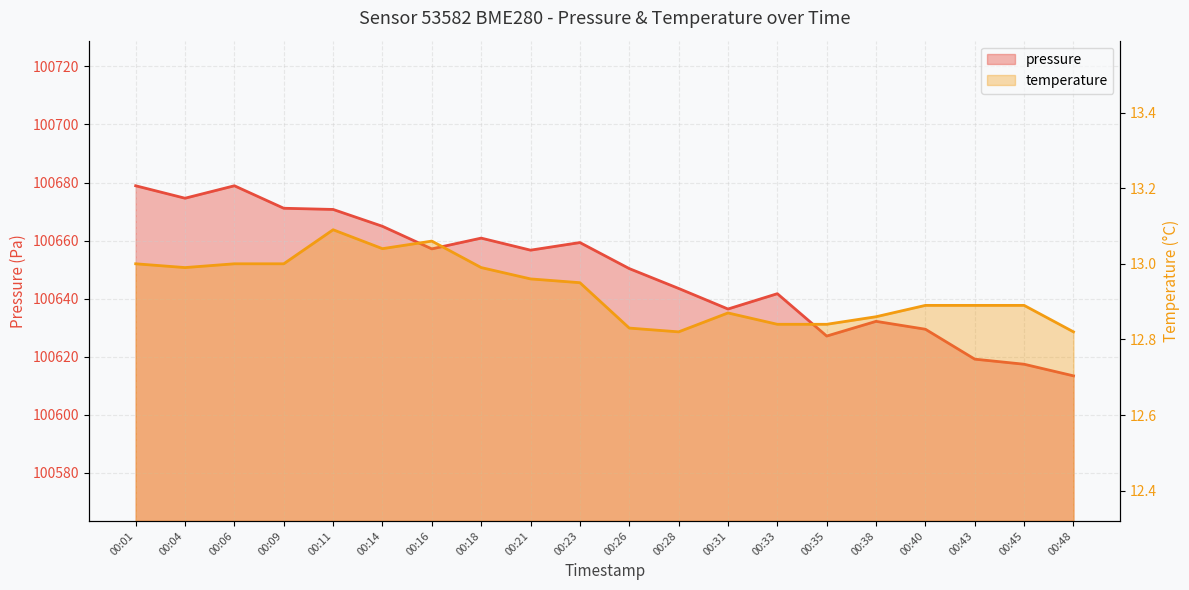

True or false: temperature has a value of 13.0 at 00:04.

True